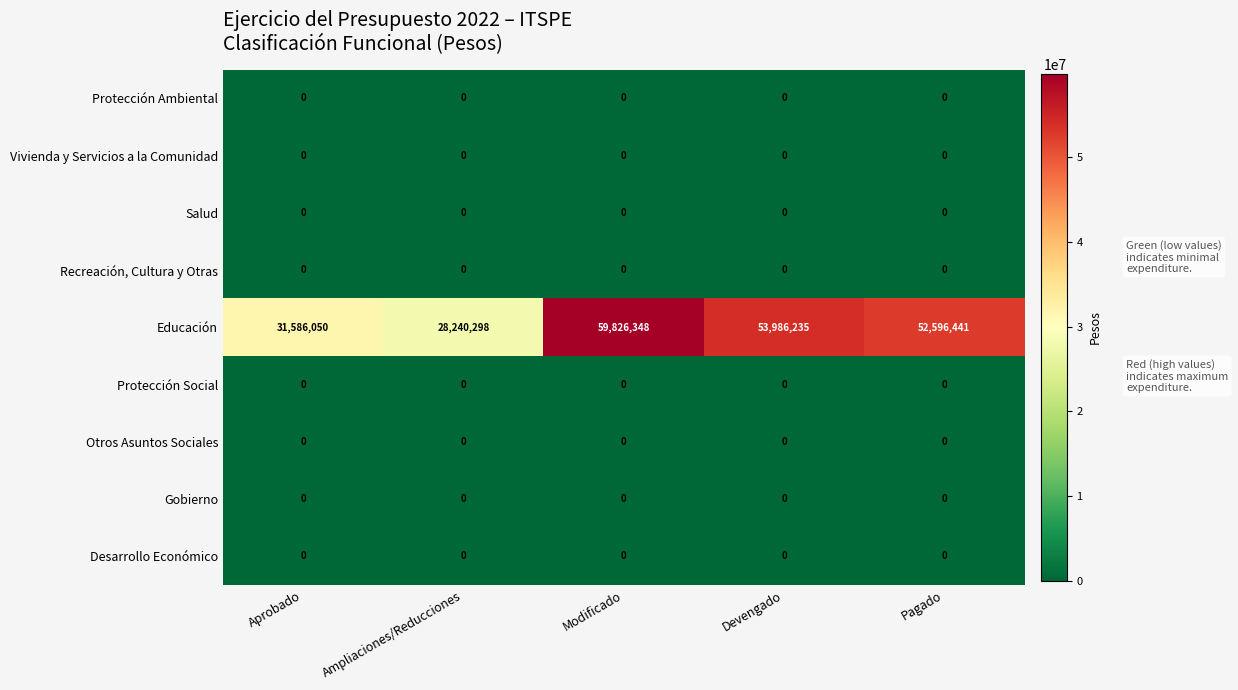

Which label corresponds to the largest value in the chart?

Modificado